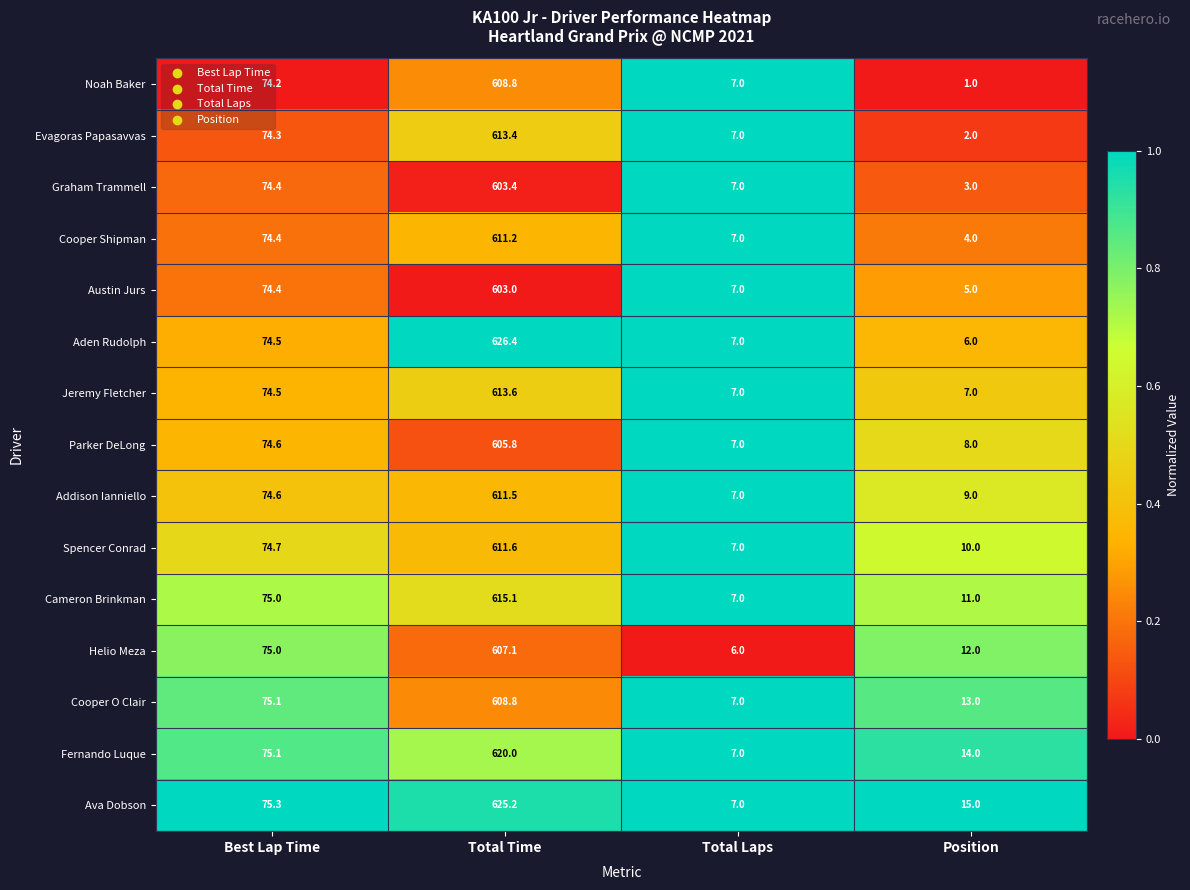

How many values in the Austin Jurs series are below 74?

2